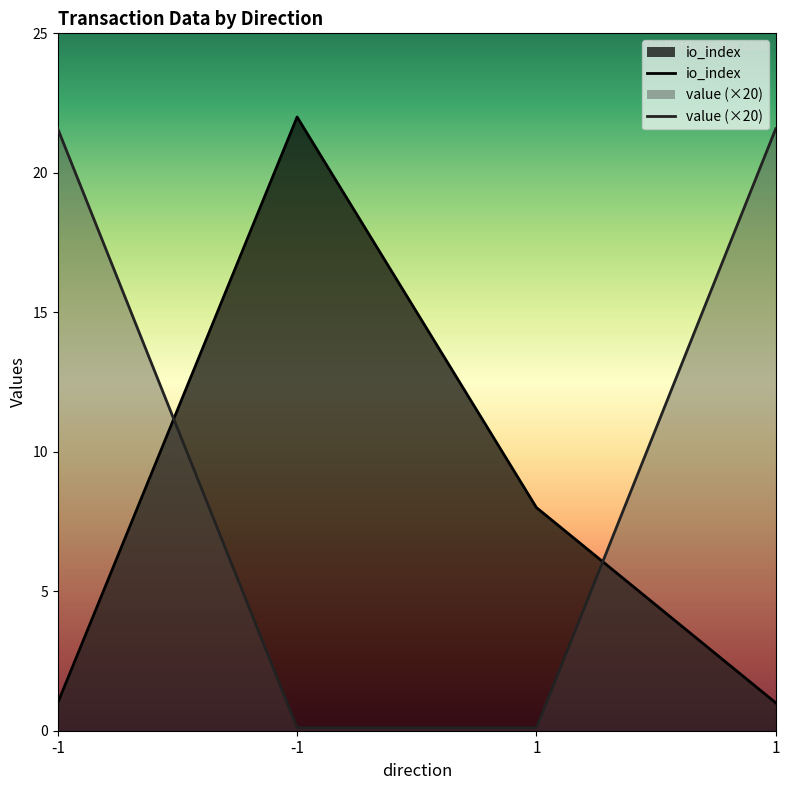

Where do io_index and value first cross each other?

-1 and -1